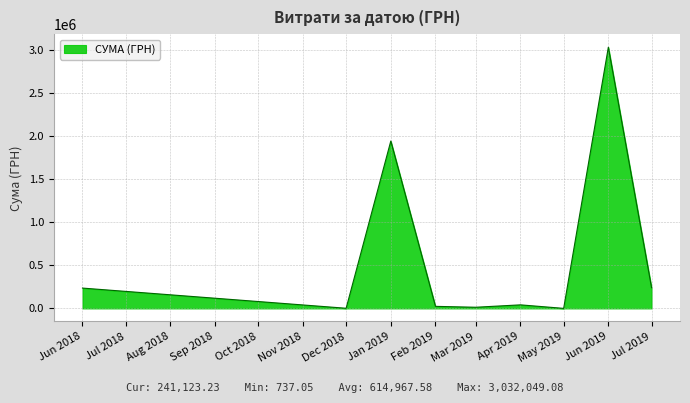

What is the greatest value displayed?

3032049.1